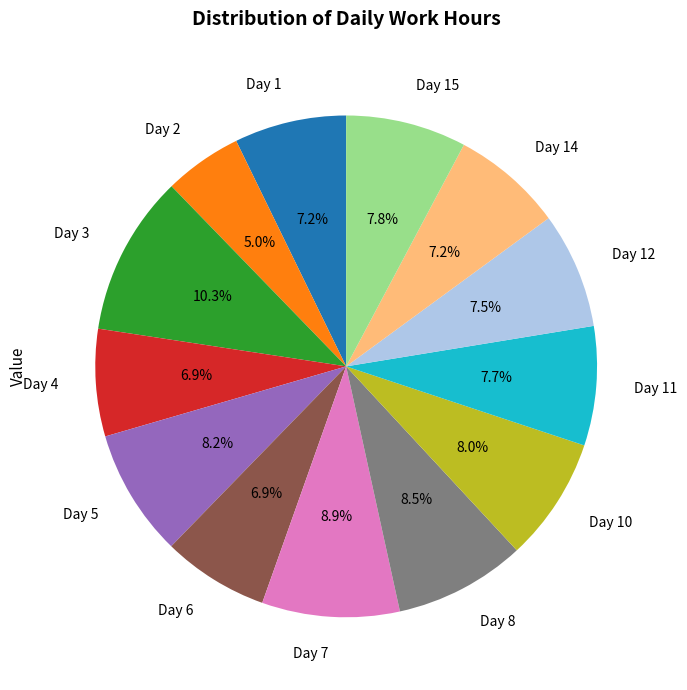

Does Day 4 account for over 50% of the chart?

No